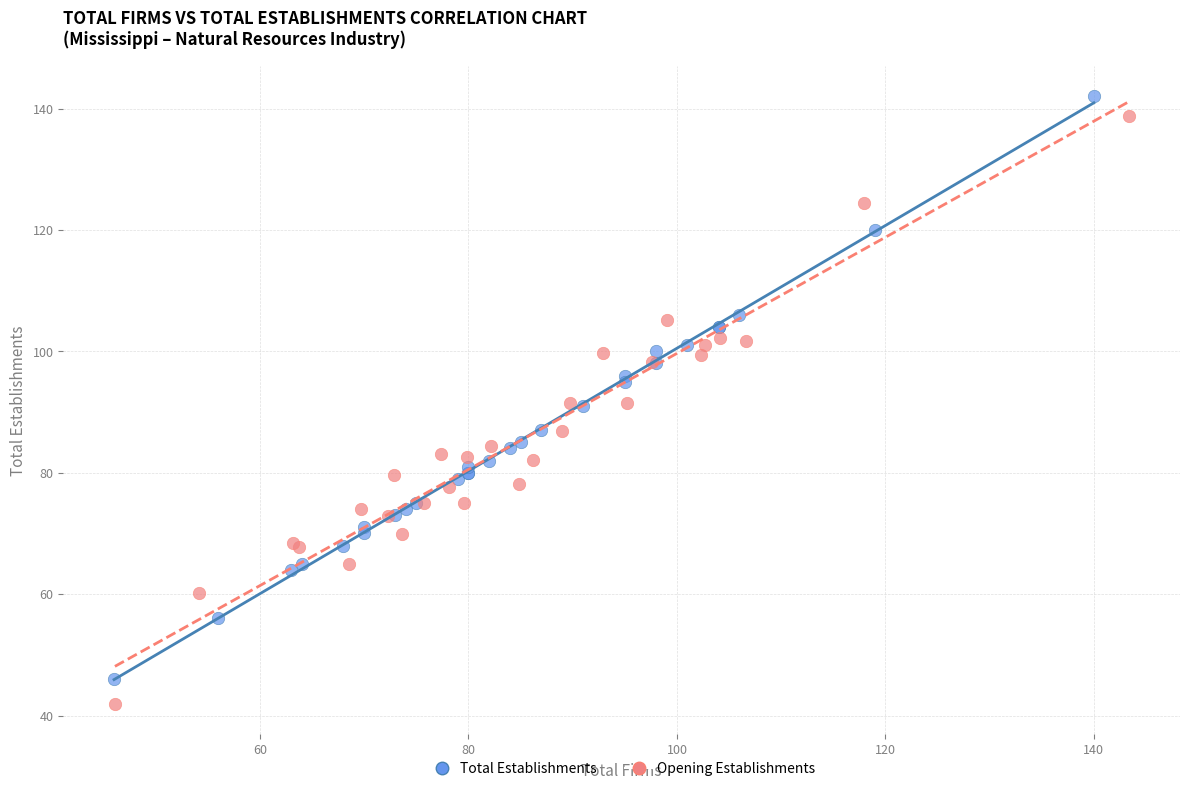

Which series has the widest spread of Y values?

Opening Establishments